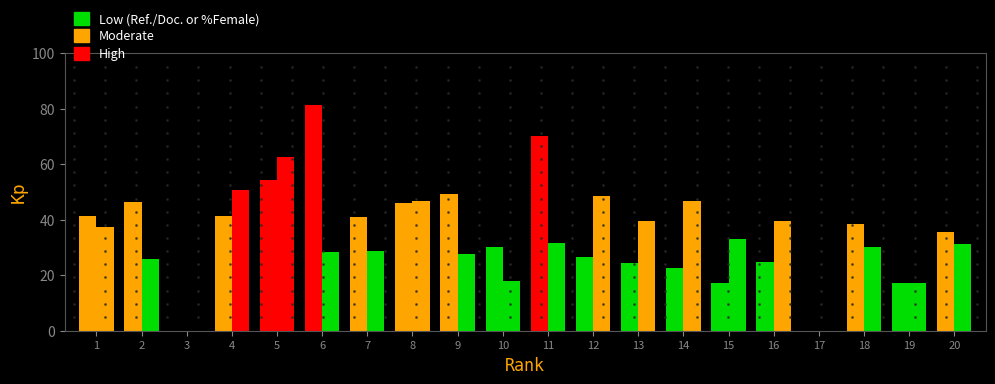

Which has a higher value, 12 or 2?

2